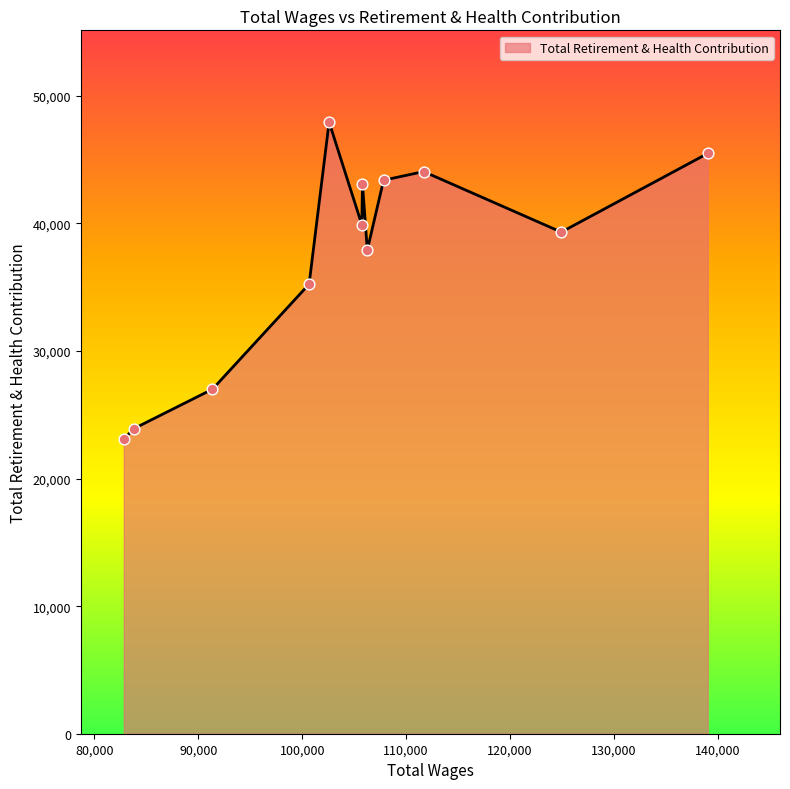

What is the smallest value displayed?

23086